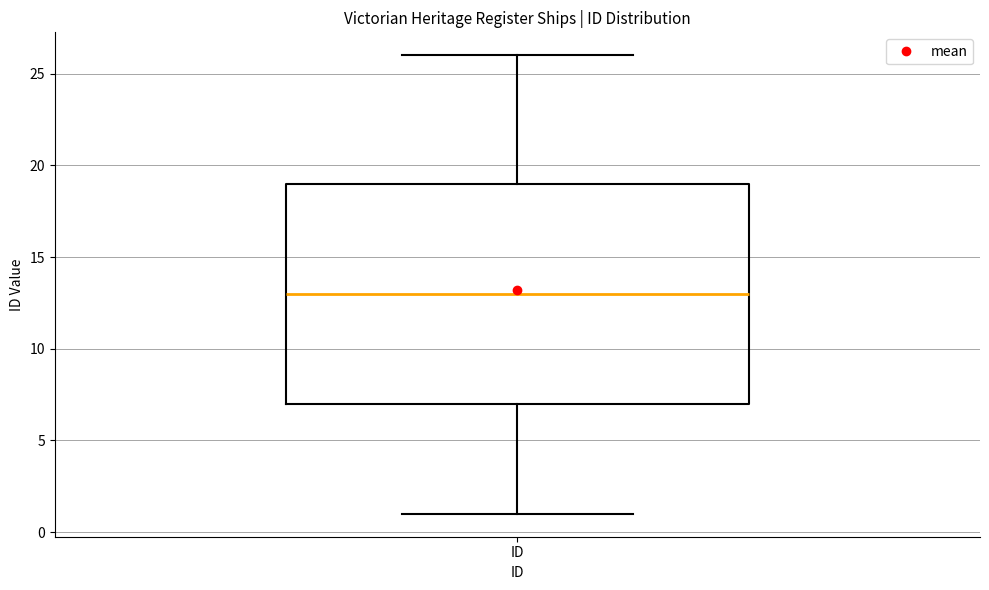

Transcribe this box plot: give where the median line is, the range the box spans, and where the two whiskers end, as read against the y-axis. The values are not printed on the chart, so give them approximately, as read against the axis.

median 13, box 7 to 19, whiskers 1 to 26